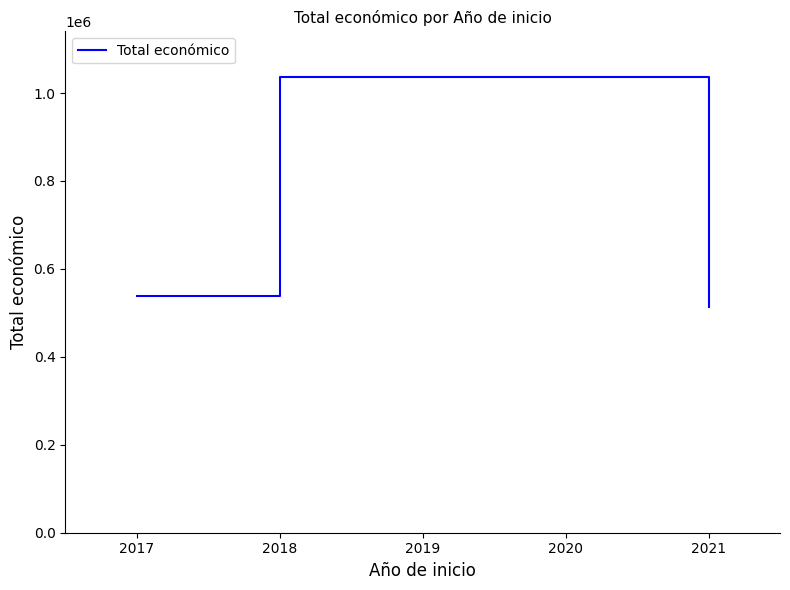

Does the chart display data point markers on the line(s)?

No